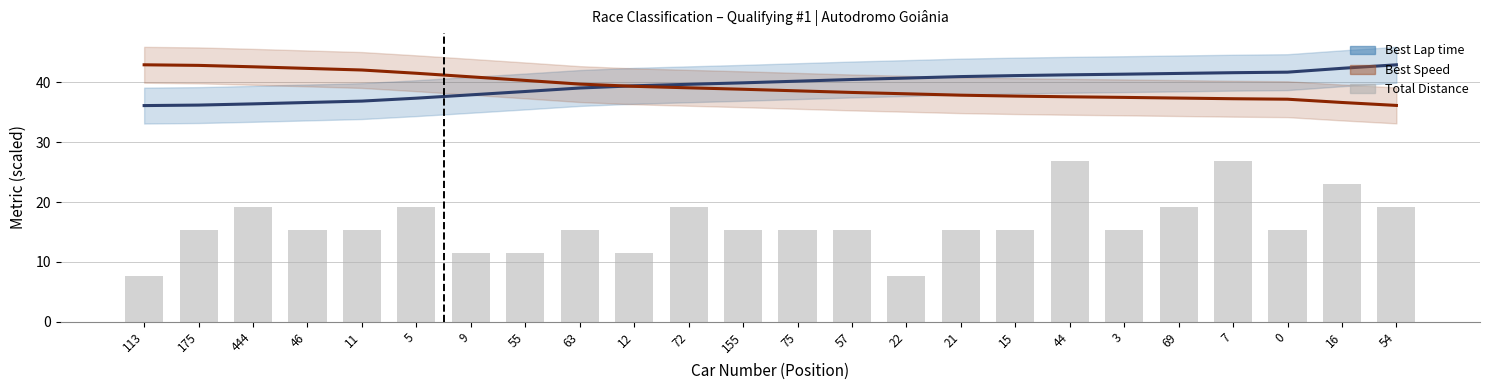

Between 22 and 21, which is larger?

21